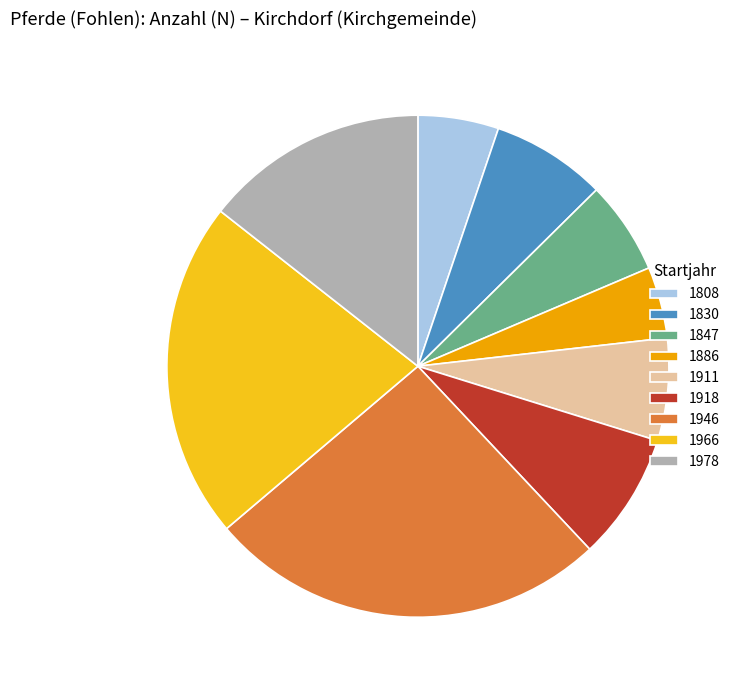

Which slice is the largest?

1946